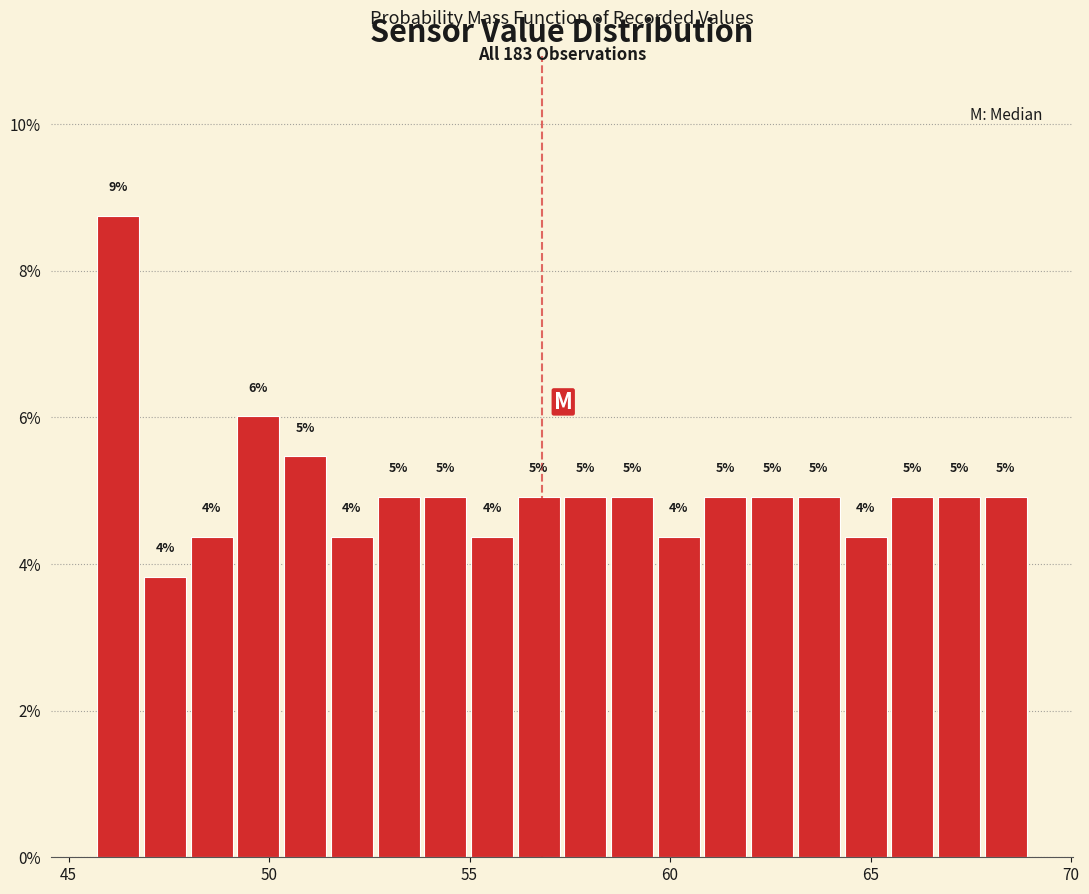

Read against the x-axis, roughly where is the centre of the tallest bar?

46.0